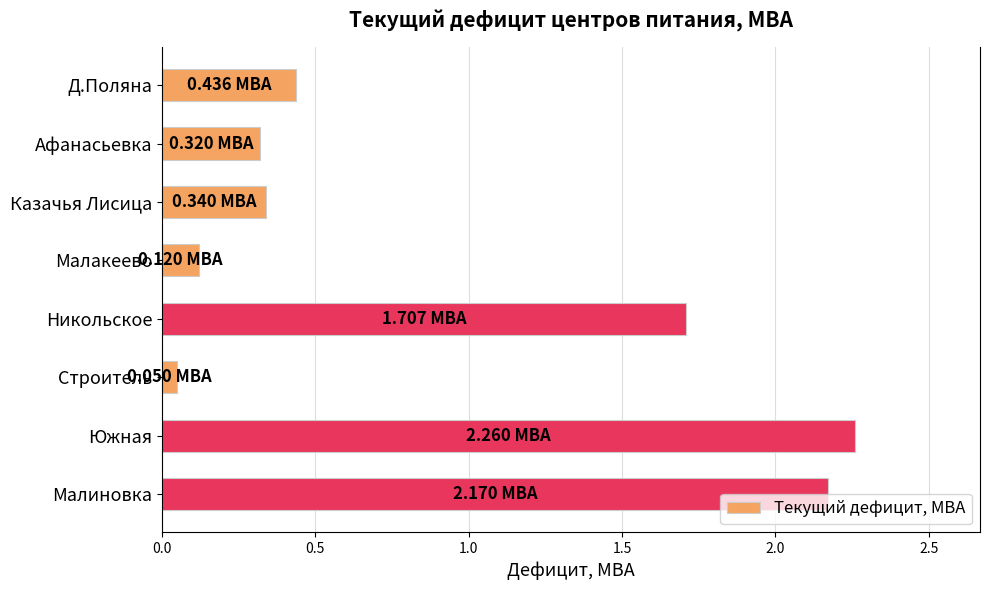

At which category does the chart reach its peak across all series?

Южная